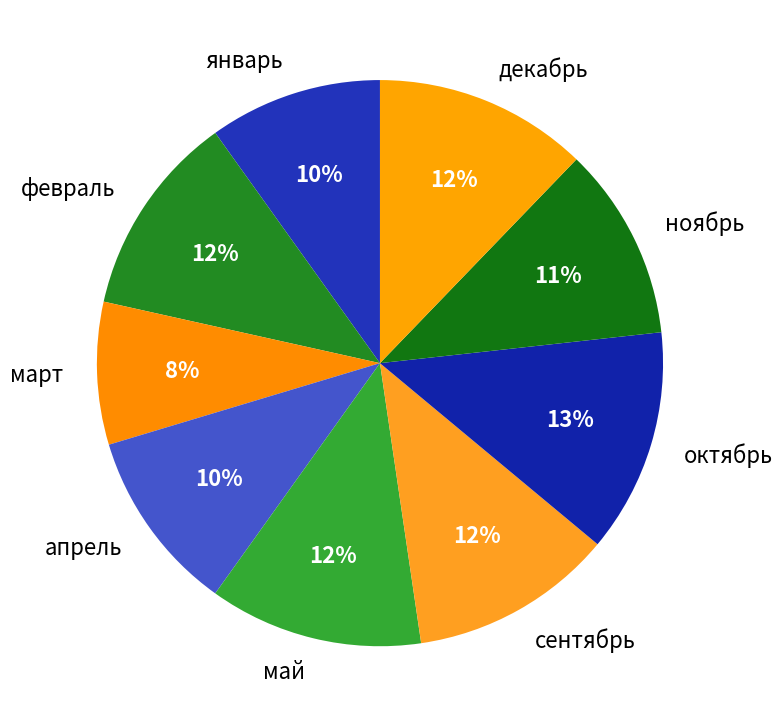

Do октябрь and сентябрь together represent more than half of the pie?

No